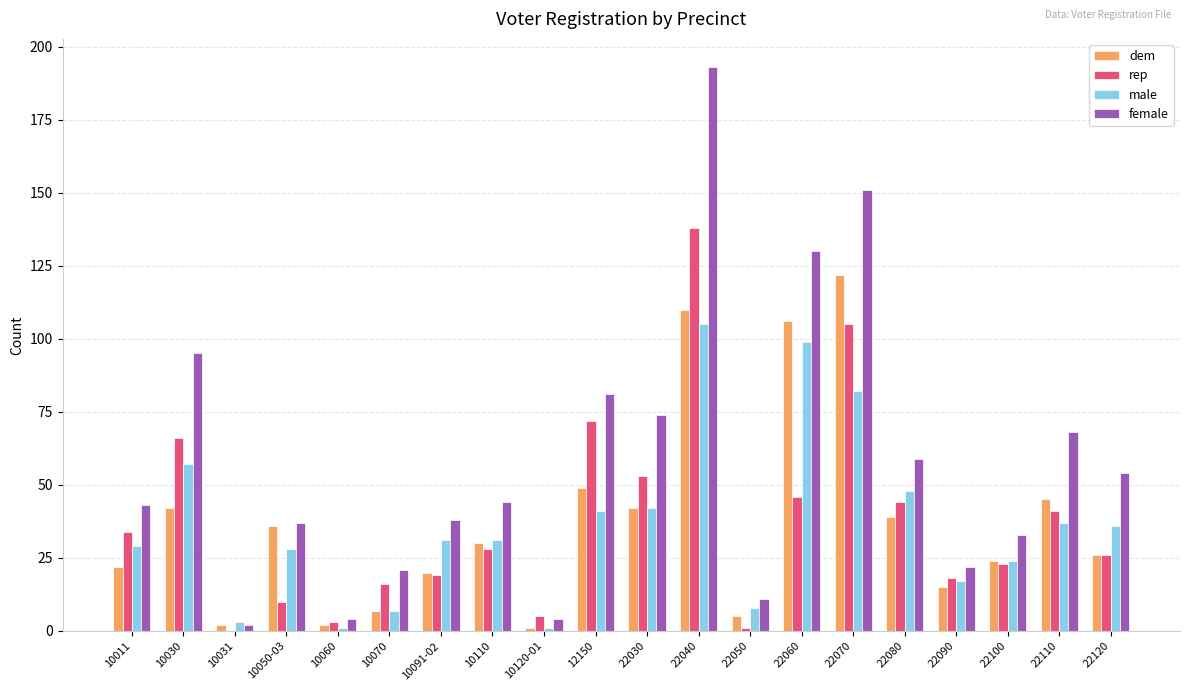

What is the total value across all series at 10060?

10